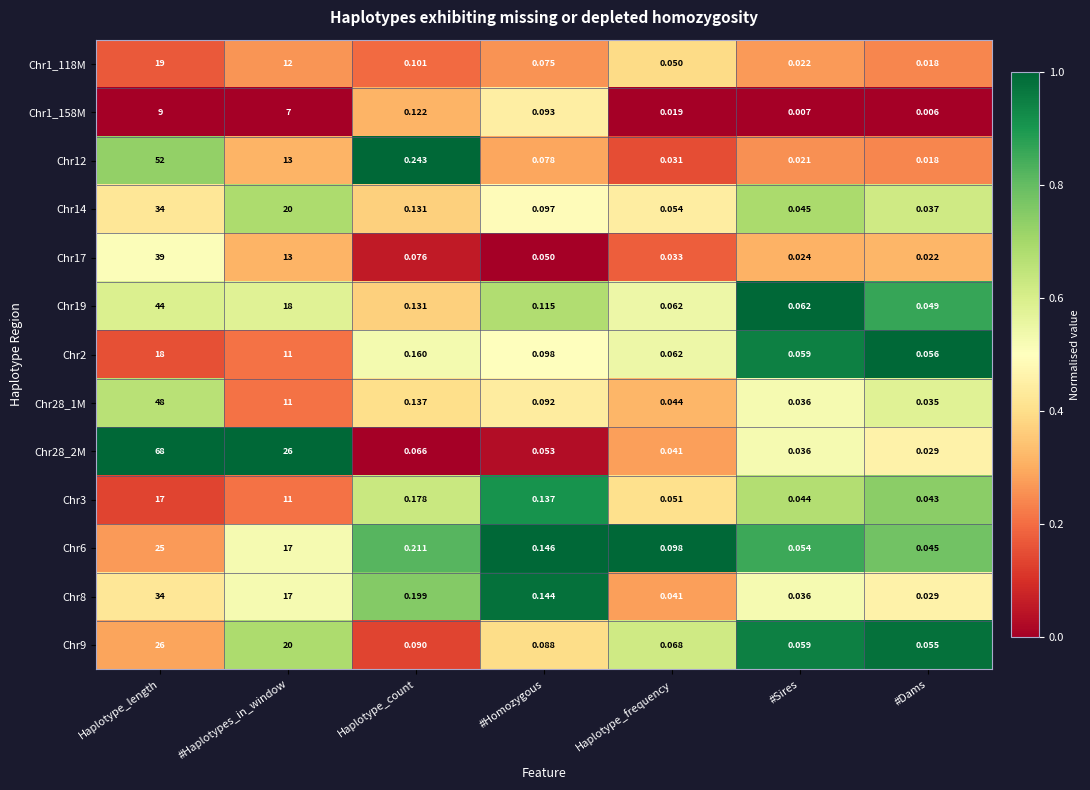

Is the value of Chr1_118M at Haplotype_count greater than the value of Chr2 at #Sires?

Yes